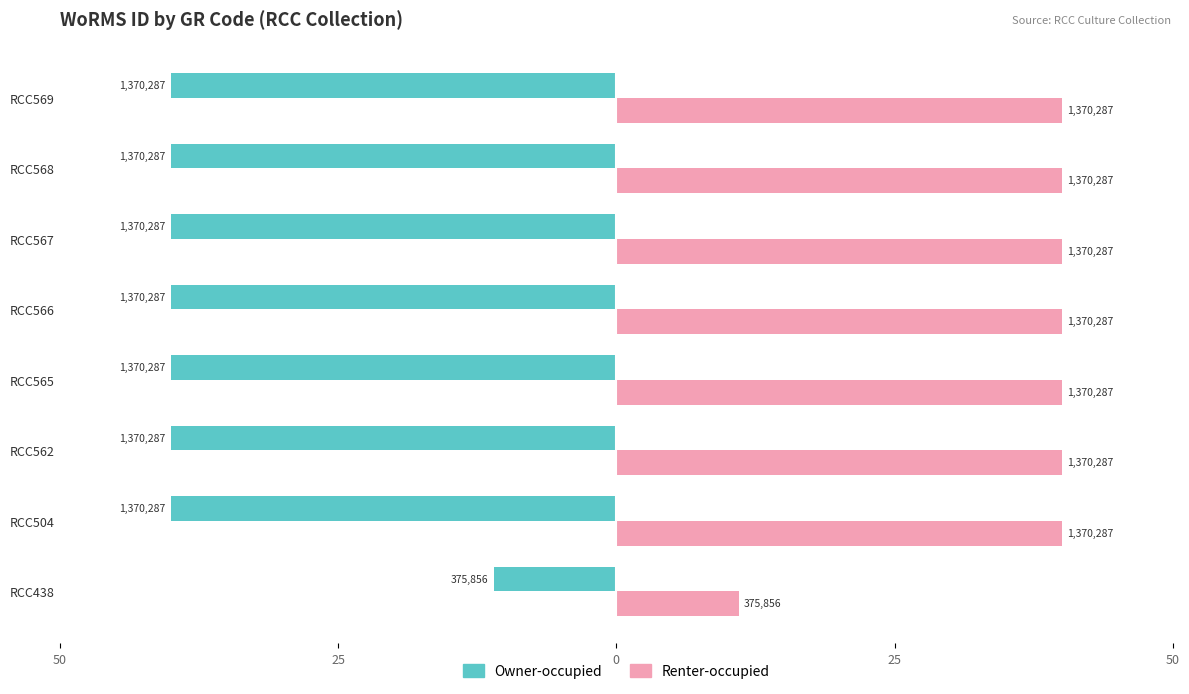

Rank the series by their average value, from lowest to highest.

Owner-occupied, Renter-occupied